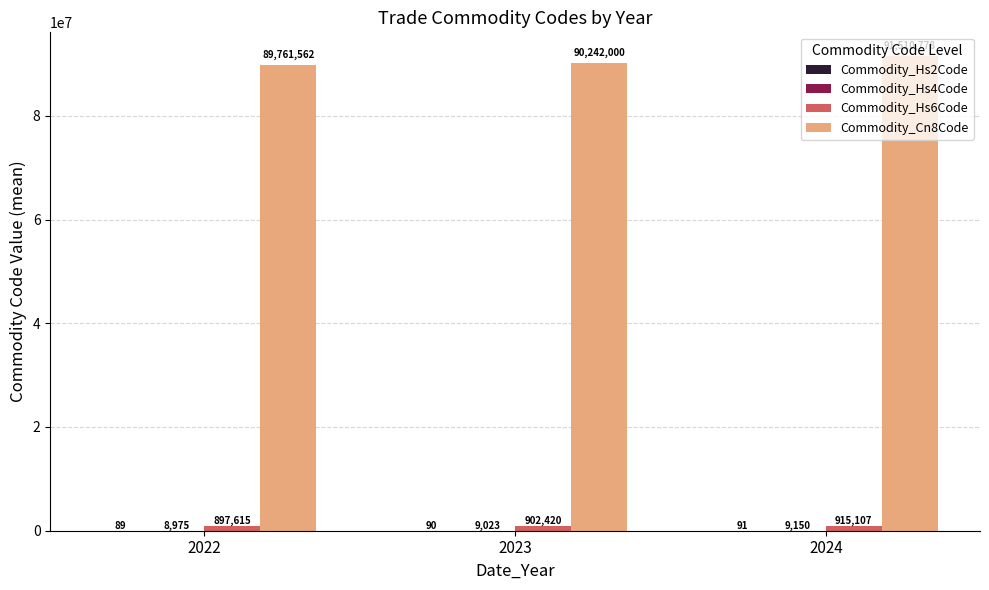

What is the sum of all Commodity_Cn8Code values?

271514340